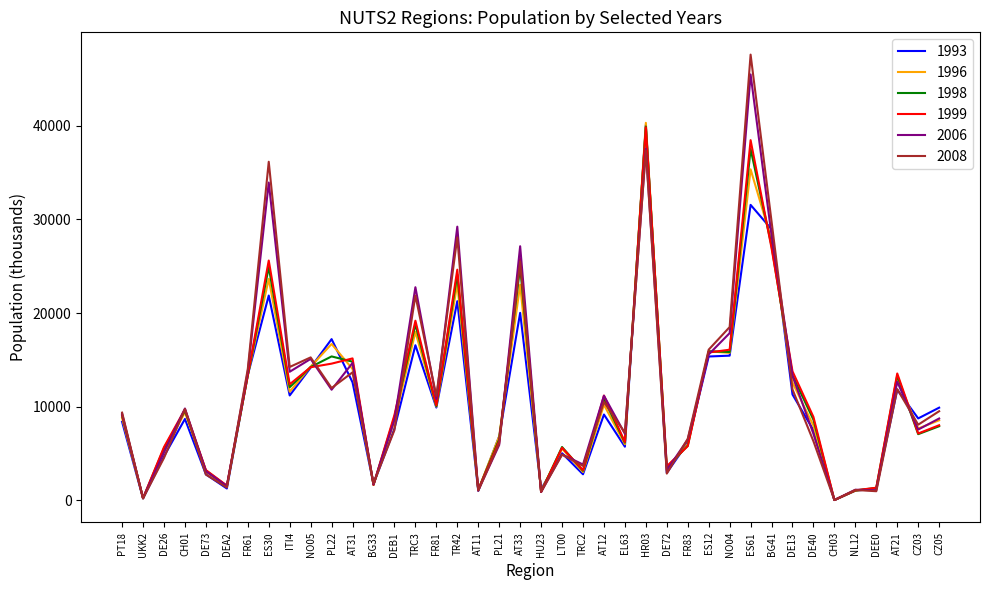

Is the value of 1999 at NL12 greater than the value of 2008 at DE26?

No